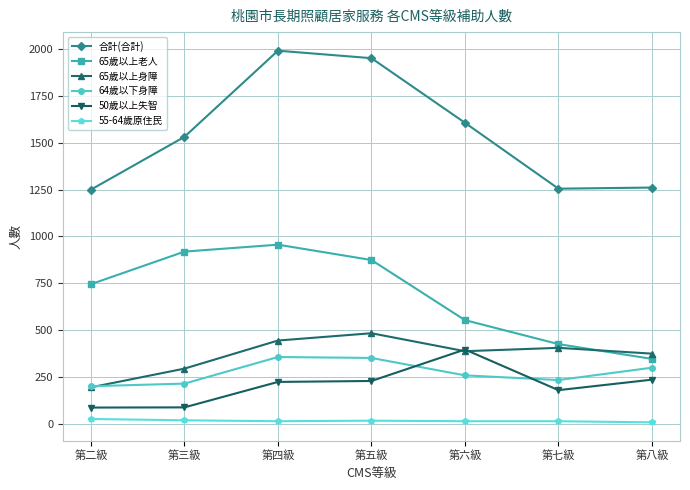

What is the lowest value of the 50歲以上失智 series?

86